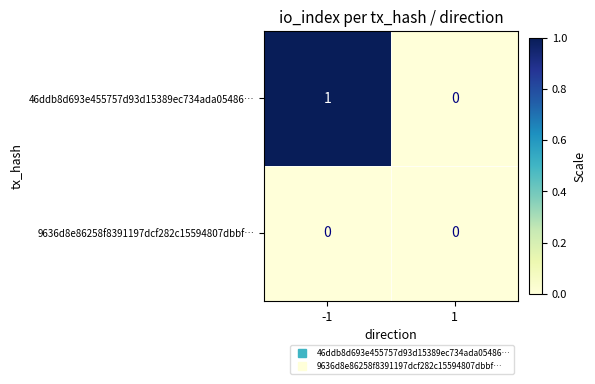

At -1, list the series in order from smallest to largest.

9636d8e86258f8391197dcf282c15594807dbbf…, 46ddb8d693e455757d93d15389ec734ada05486…